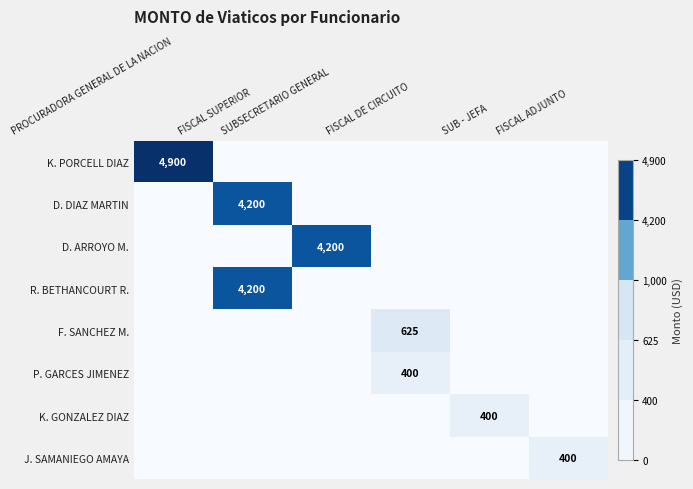

Count the number of data series in this chart.

8